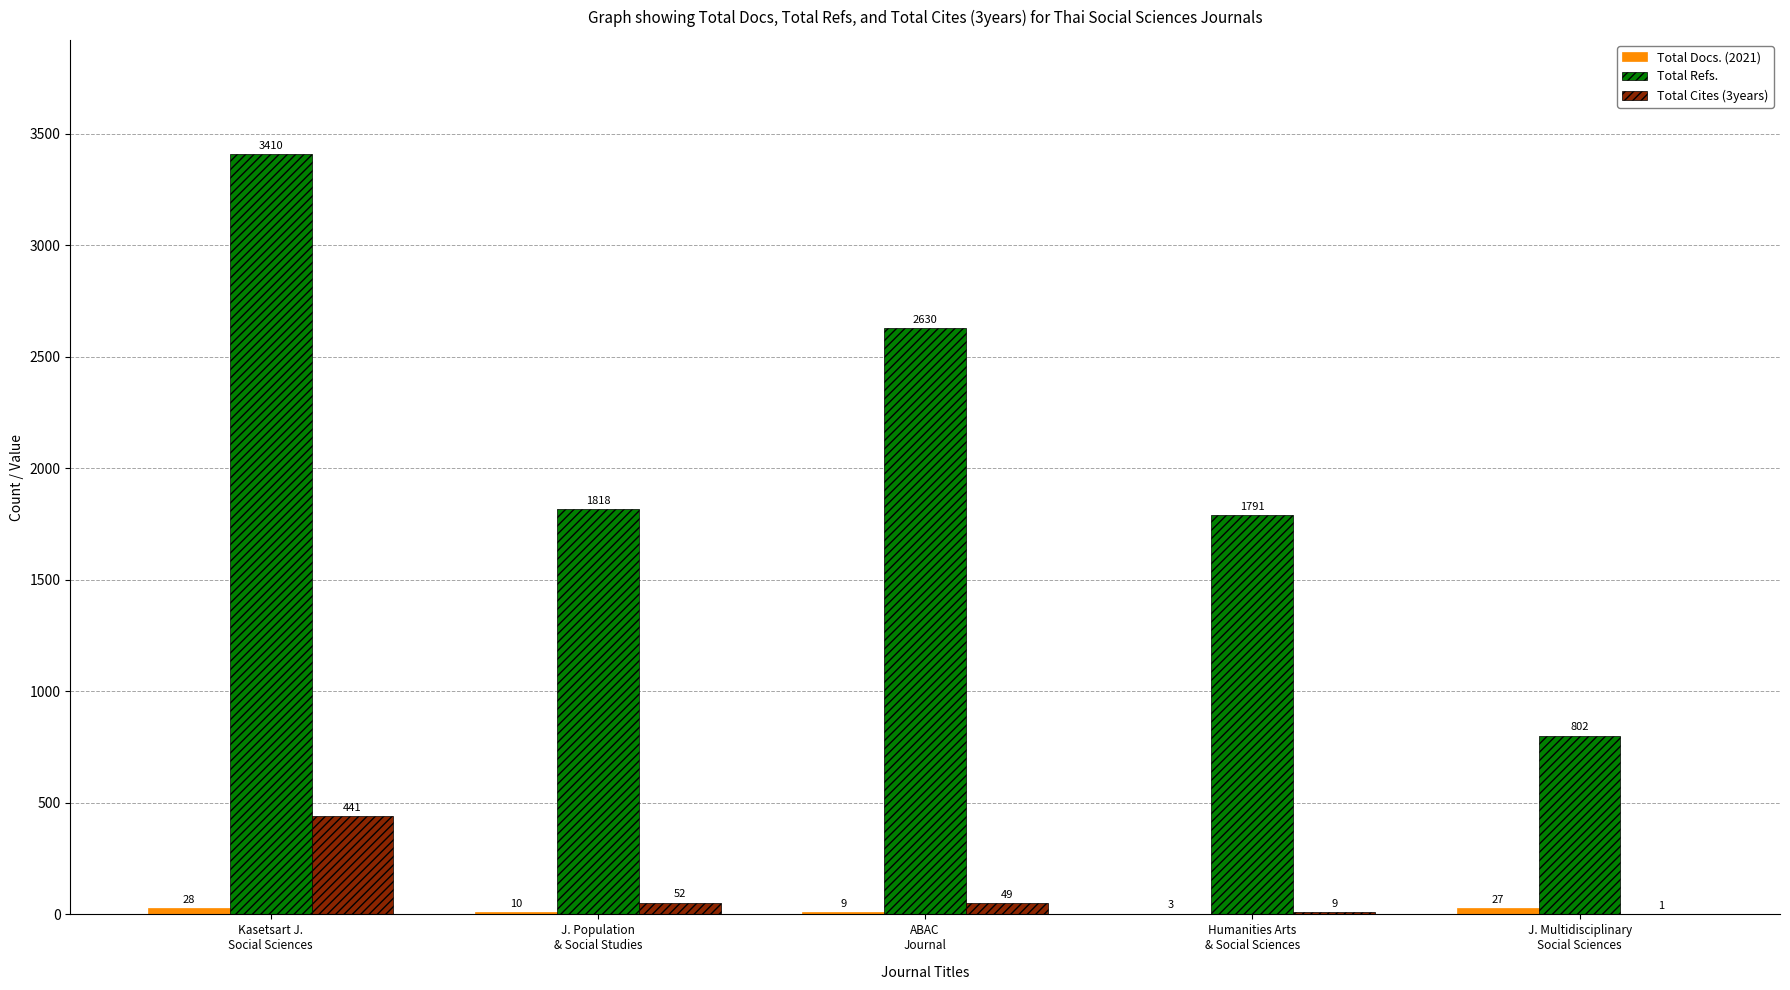

What is the sum of all Total Refs. values?

10451